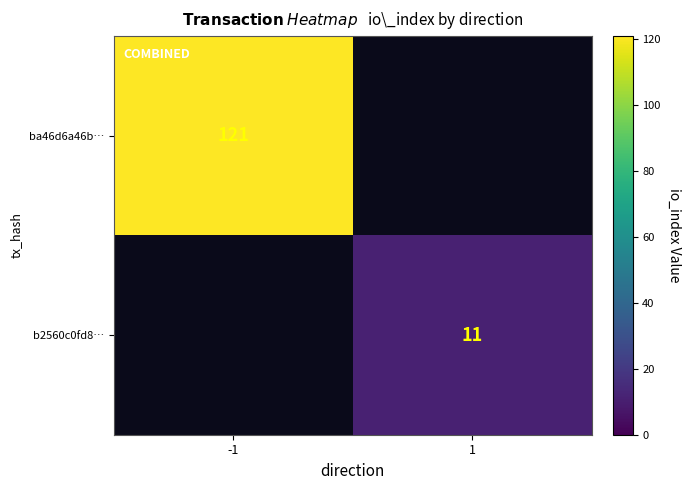

True or false: ba46d6a46b… has a value of 185 at -1.

False